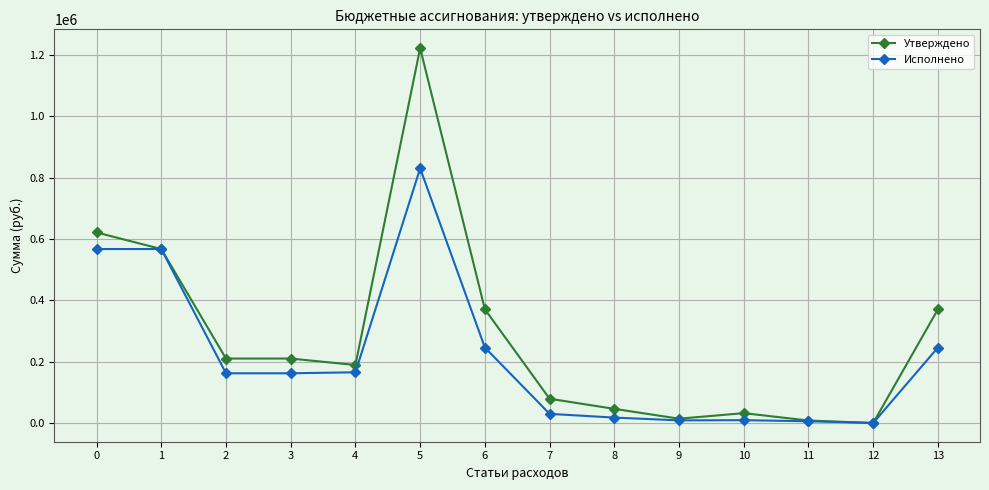

Rank the series at 8 from highest to lowest value.

Утверждено, Исполнено